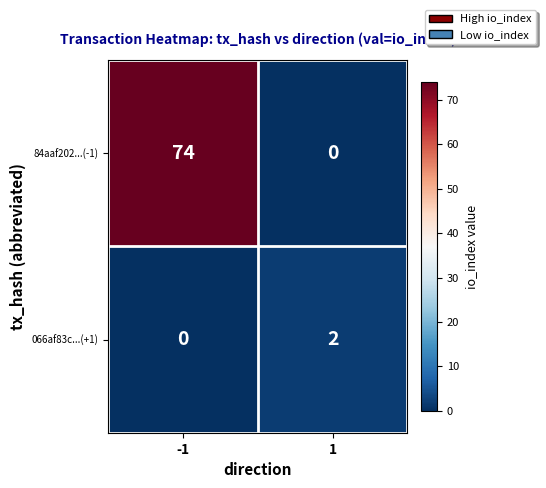

Which series has the largest total across all categories?

84aaf202...(-1)